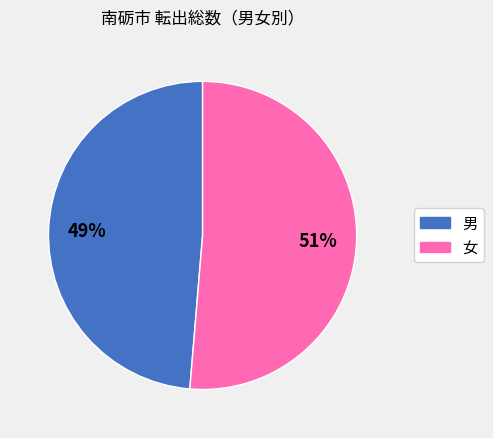

To the nearest percent, what is the combined percentage of 女 and 男?

100%